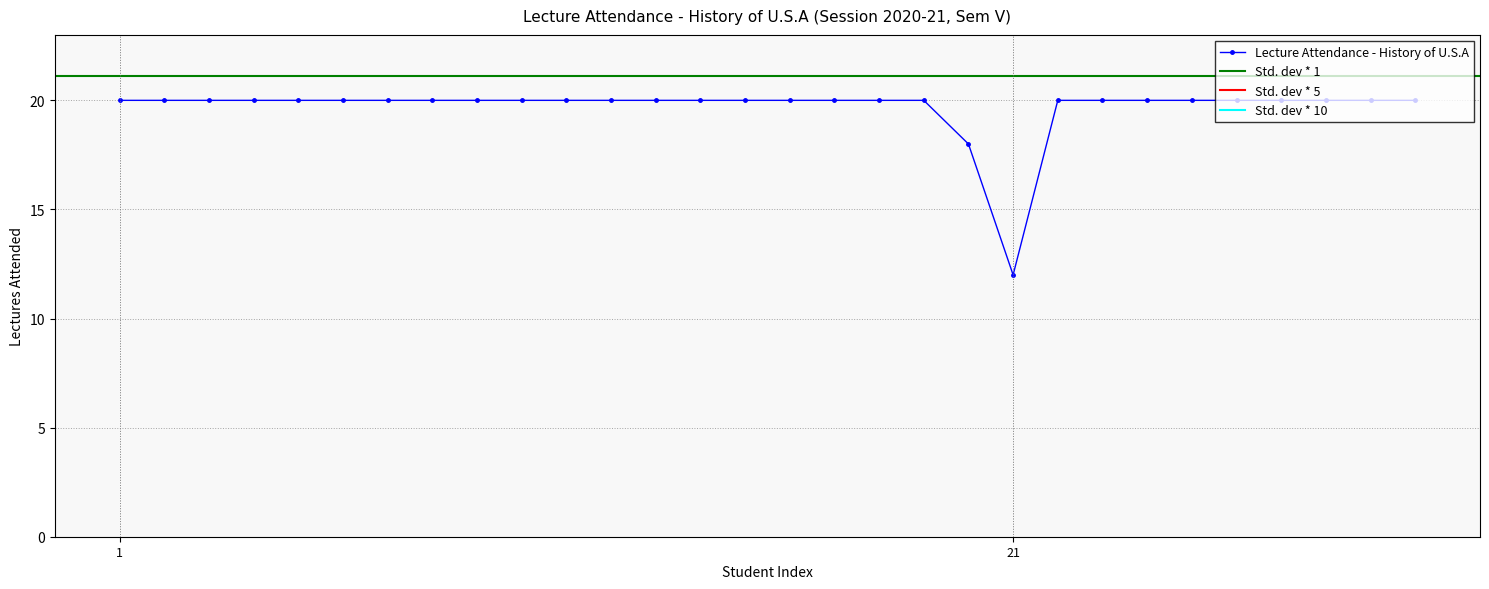

What is the maximum value shown in the chart?

20